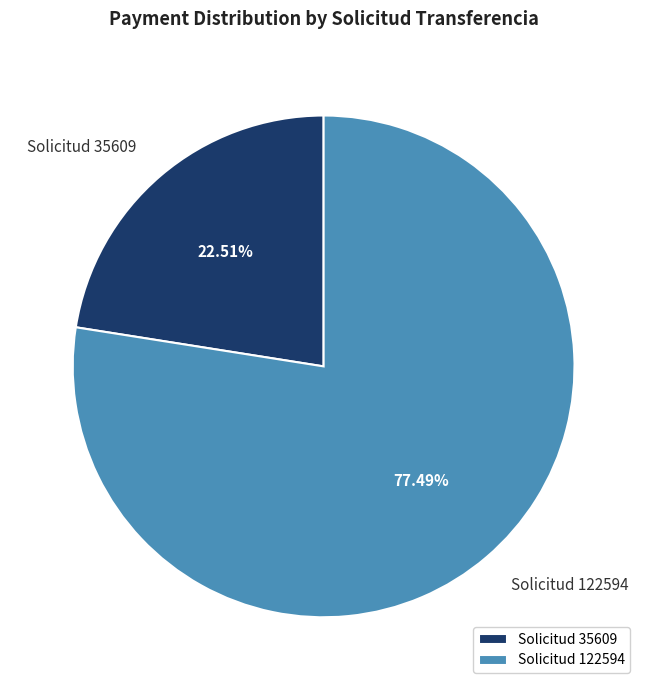

How many segments does this pie chart have?

2